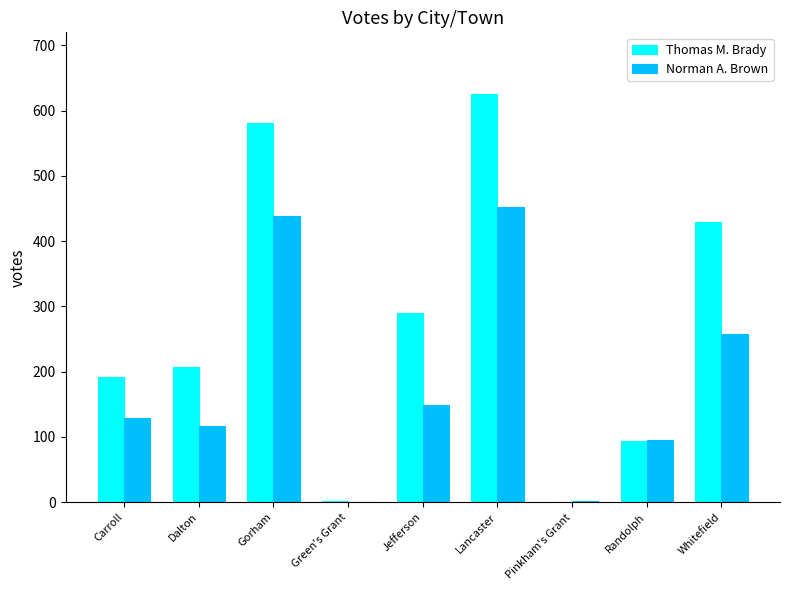

What is the sum of the Thomas M. Brady values at Dalton and Carroll?

398